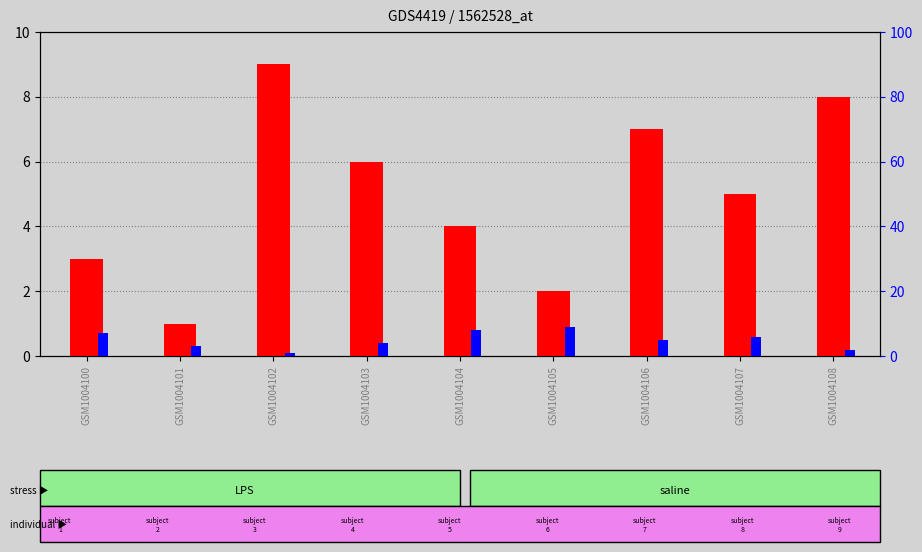

At which label does count reach its peak?

GSM1004102